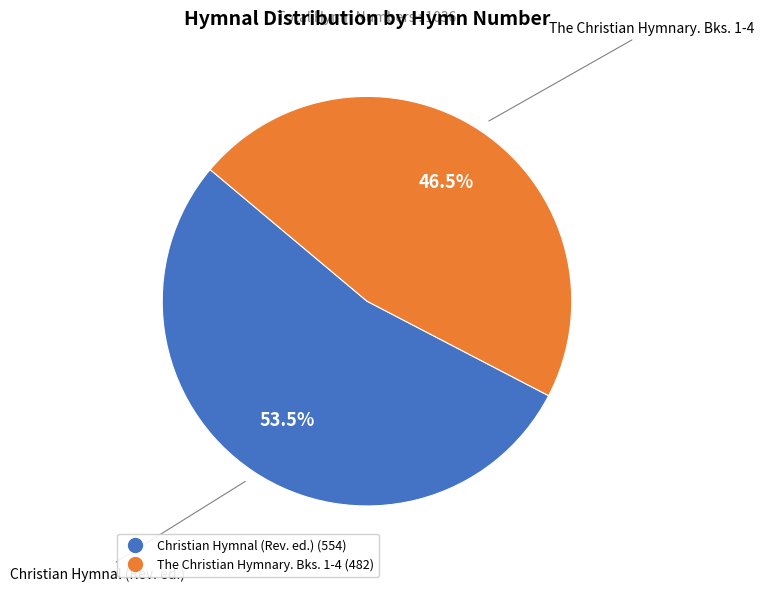

Between The Christian Hymnary. Bks. 1-4 and Christian Hymnal (Rev. ed.), which is larger?

Christian Hymnal (Rev. ed.)